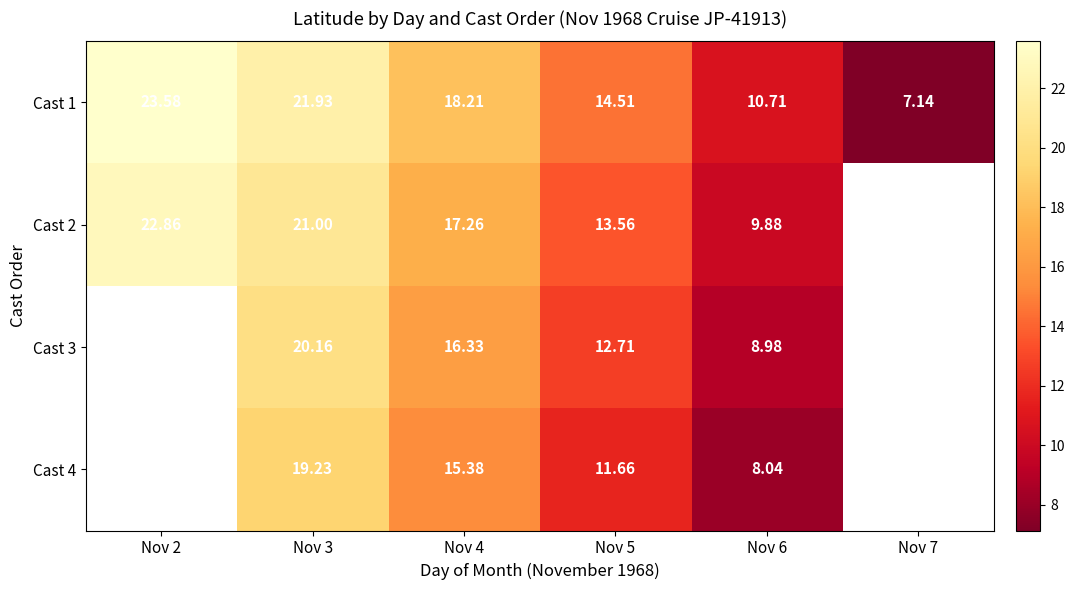

Is the value of Cast 3 at Nov 3 greater than the value of Cast 4 at Nov 3?

Yes